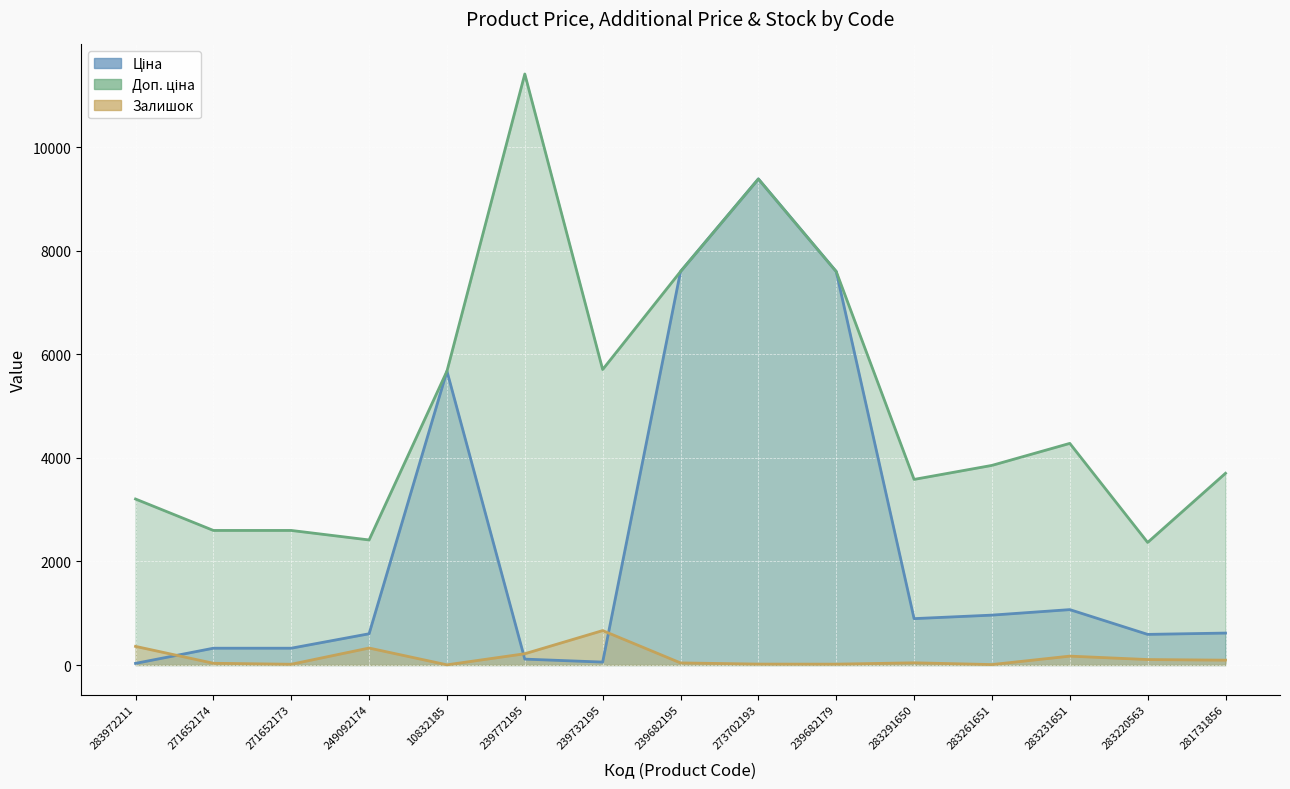

What is the label of the 11th point from the left?

283291650